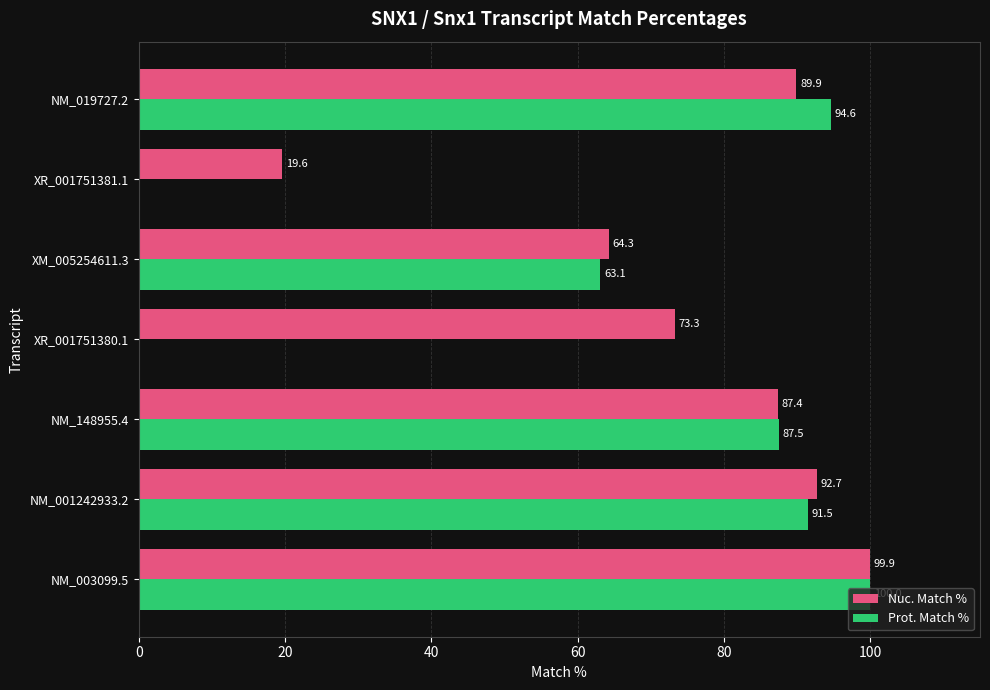

At which label is Prot. Match % closest to 50?

XM_005254611.3